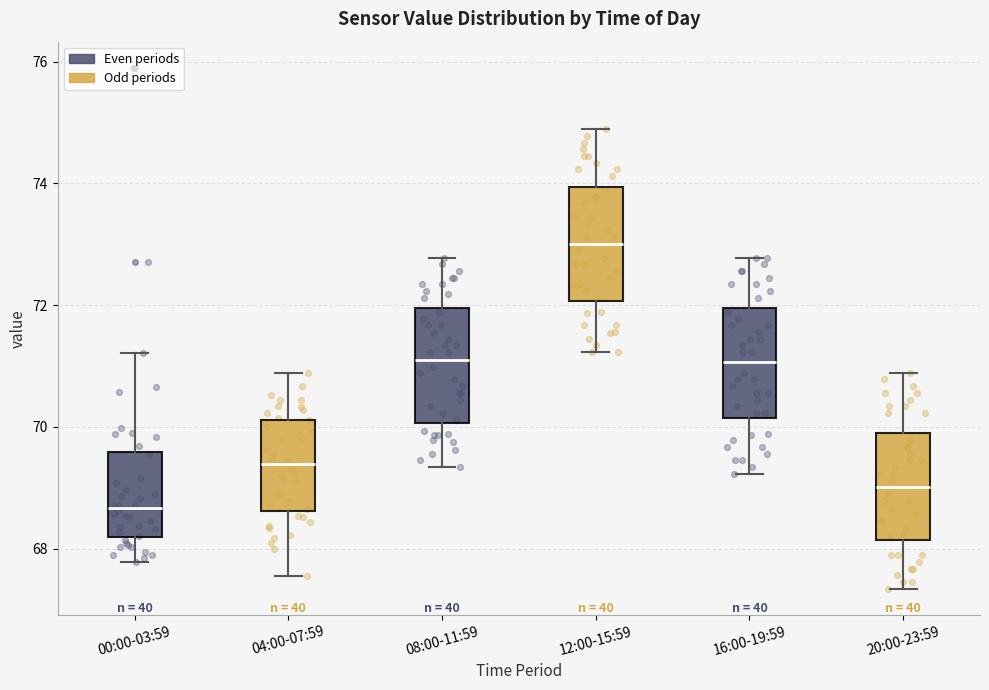

Which box's median line is the lowest?

00:00-03:59